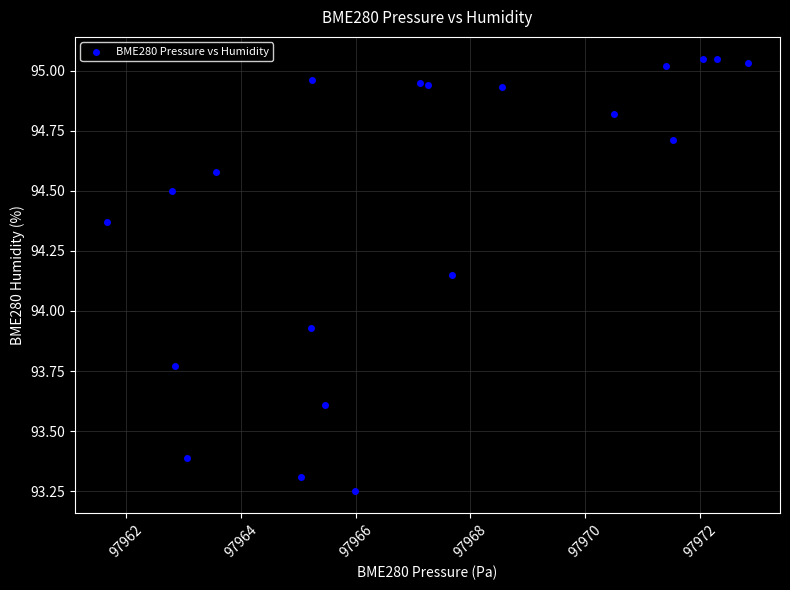

What is the range of X values (max minus min)?

11.2